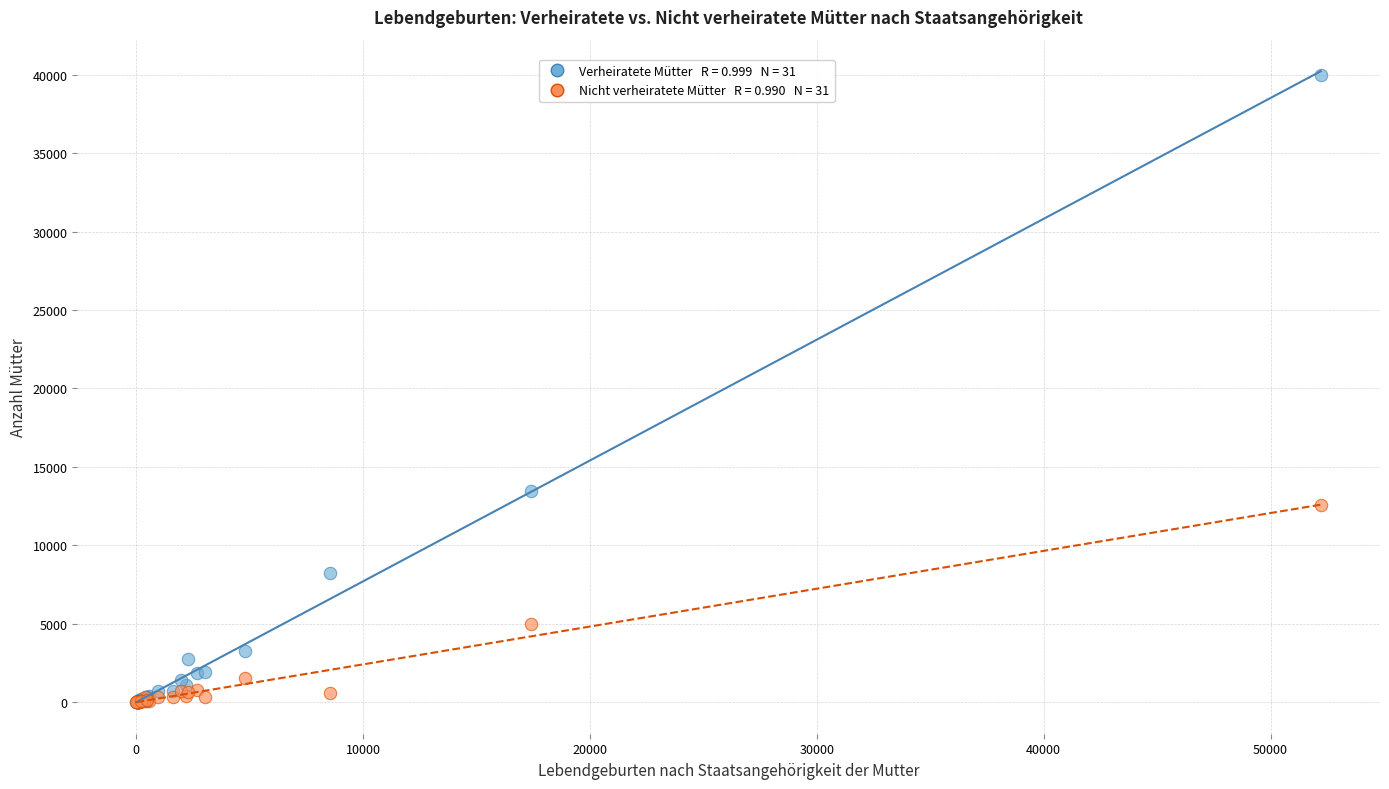

Across all series, what Y value is closest to 20010?

13478